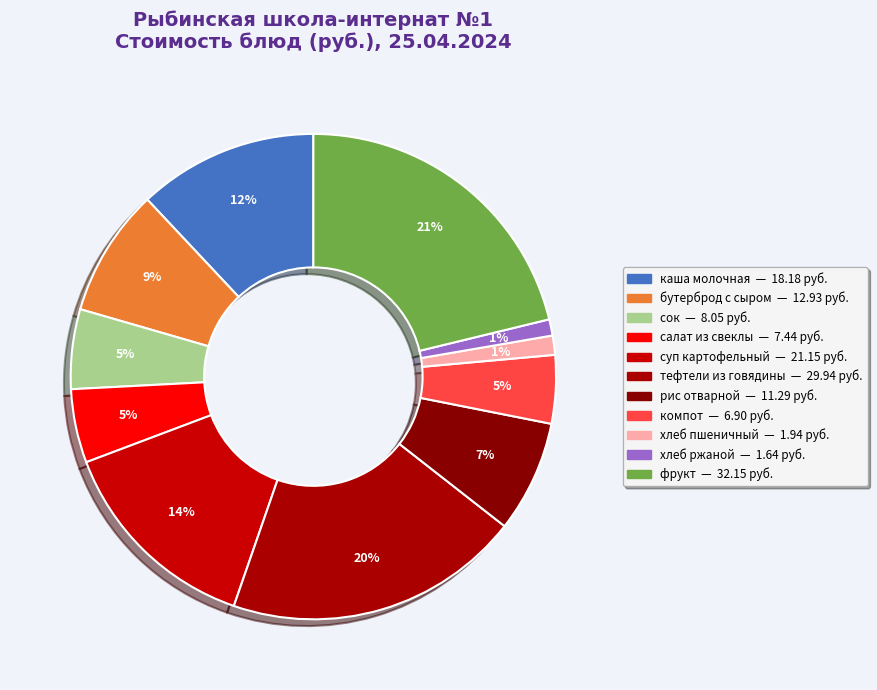

What is the change in value from бутерброд с сыром to салат из свеклы?

-5.5